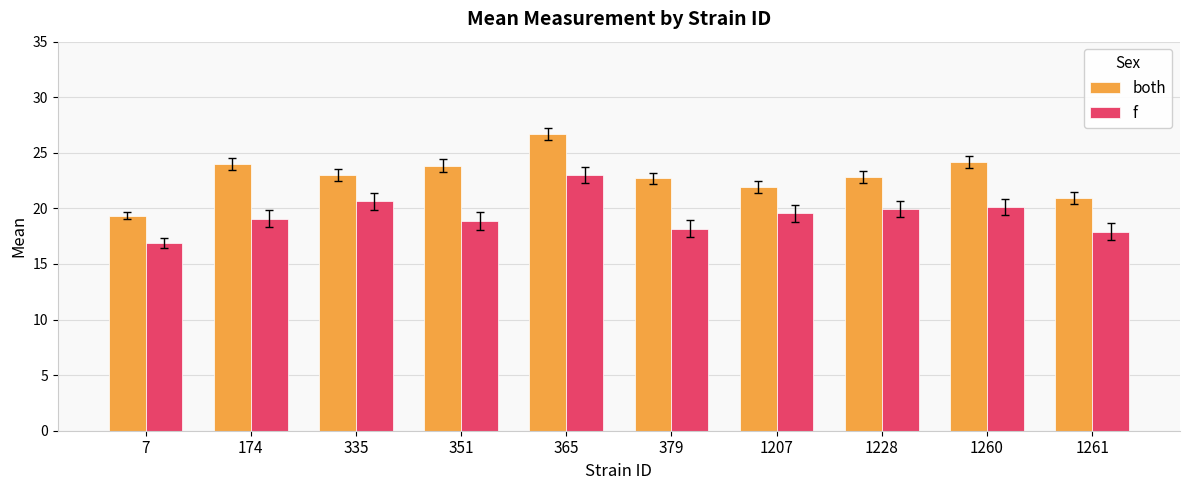

What is the sum of all both values?

229.4